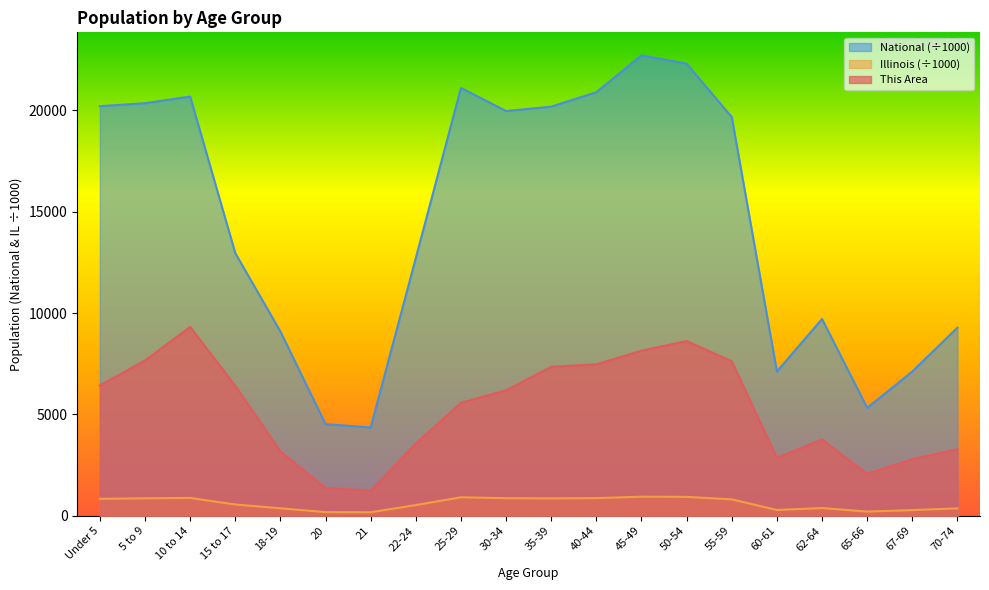

What value does the This Area series have at 5 to 9?

7660.0